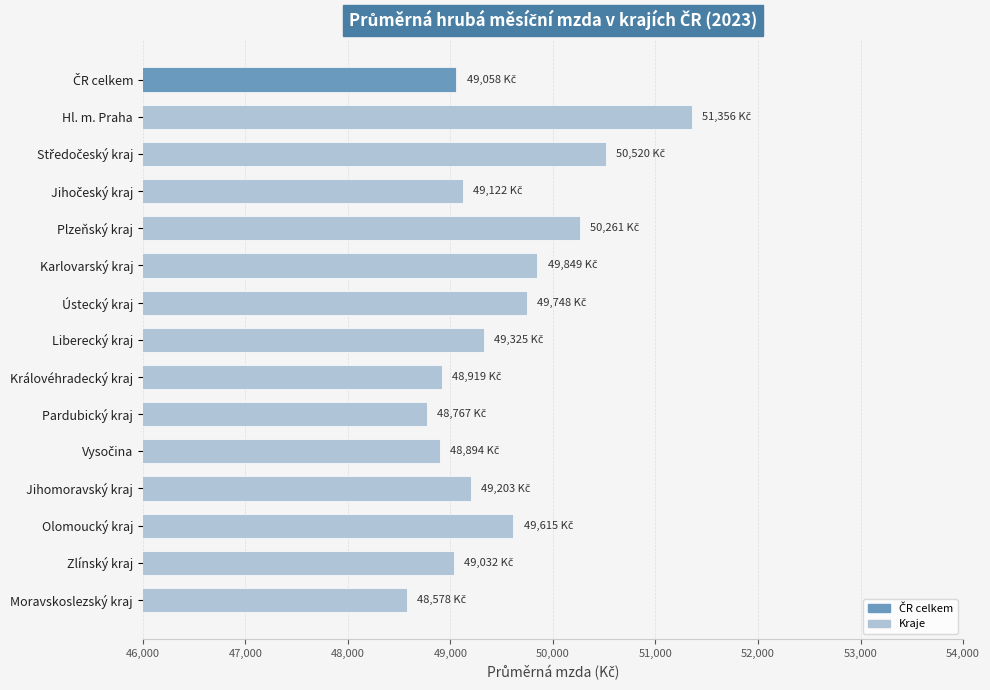

Is it true that the value at Pardubický kraj is 30553.6?

False